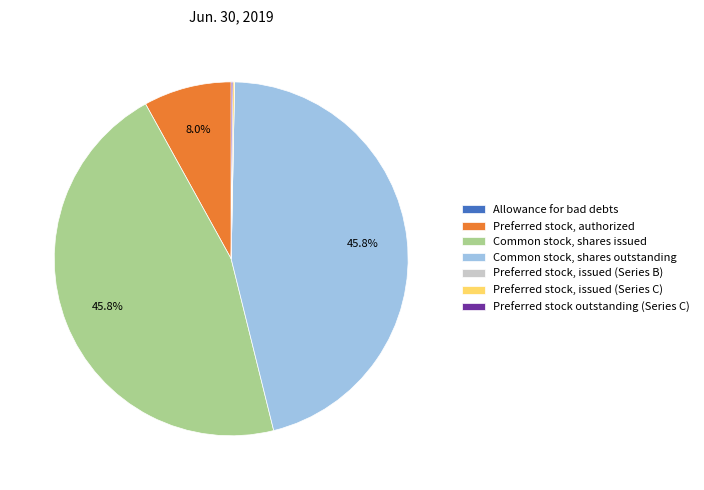

Is Preferred stock, authorized the majority of the pie?

No